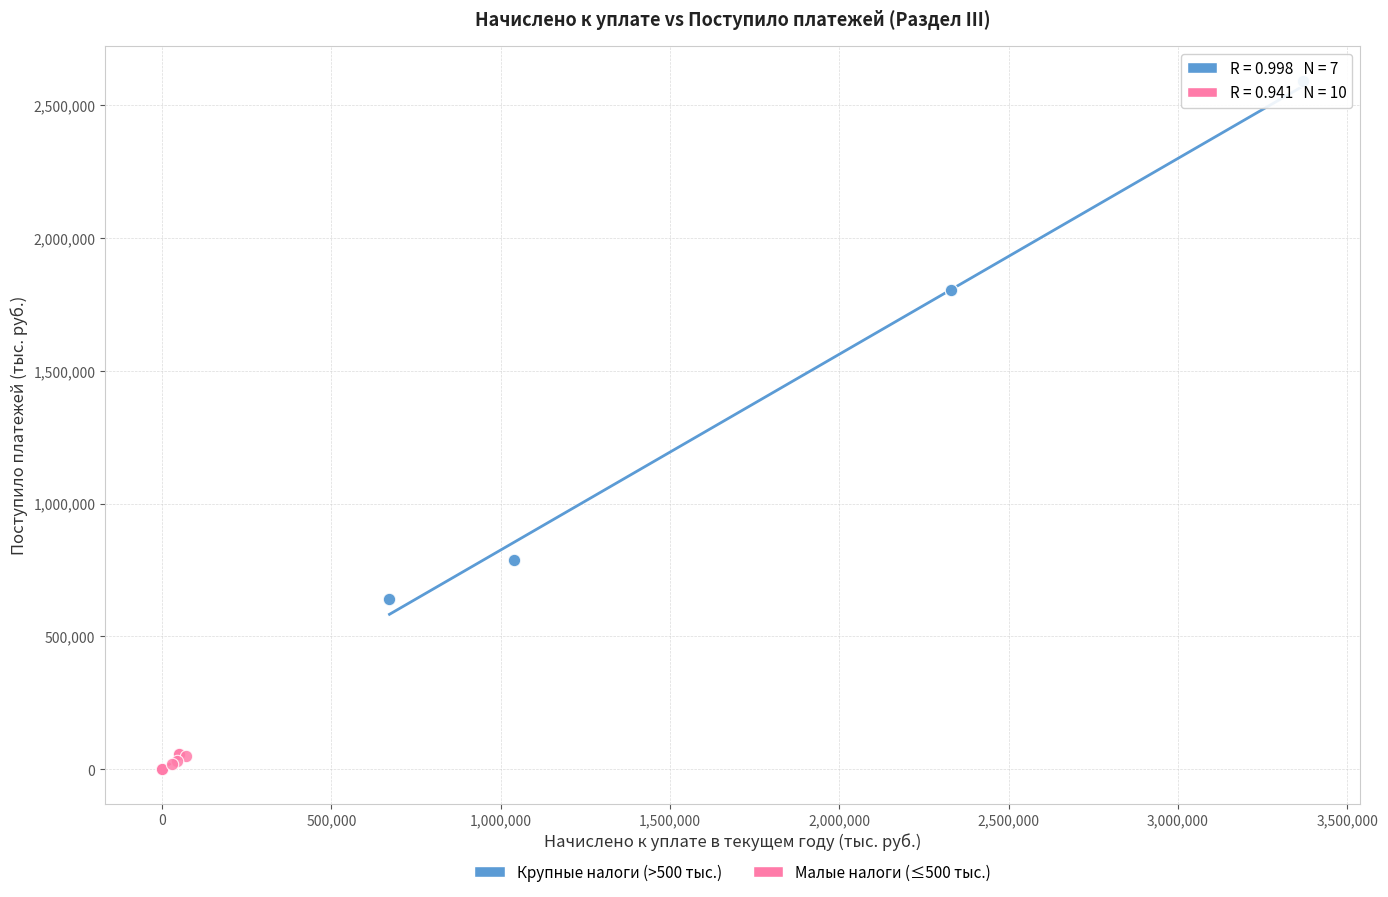

Which series contains the lowest Y value?

Малые налоги (≤500 тыс.)